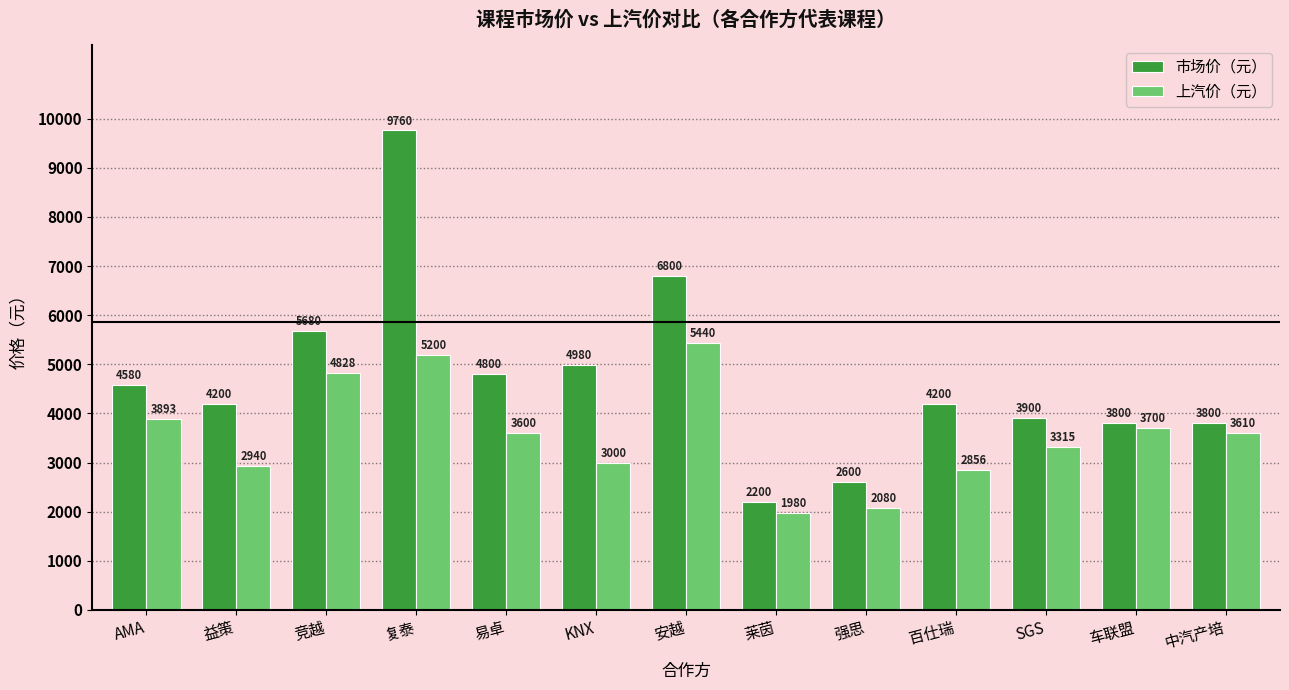

What is the total value across all series at 车联盟?

7500